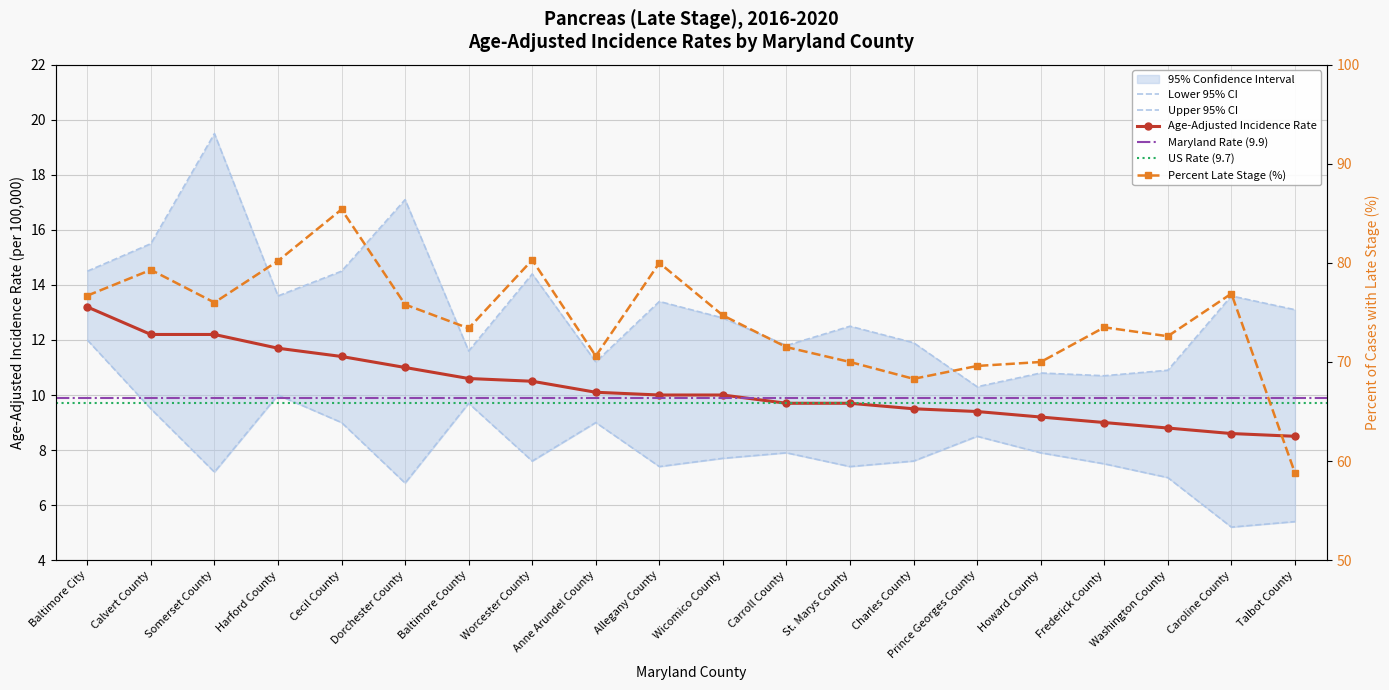

True or false: Lower 95% CI and Percent Late Stage intersect in this chart.

False